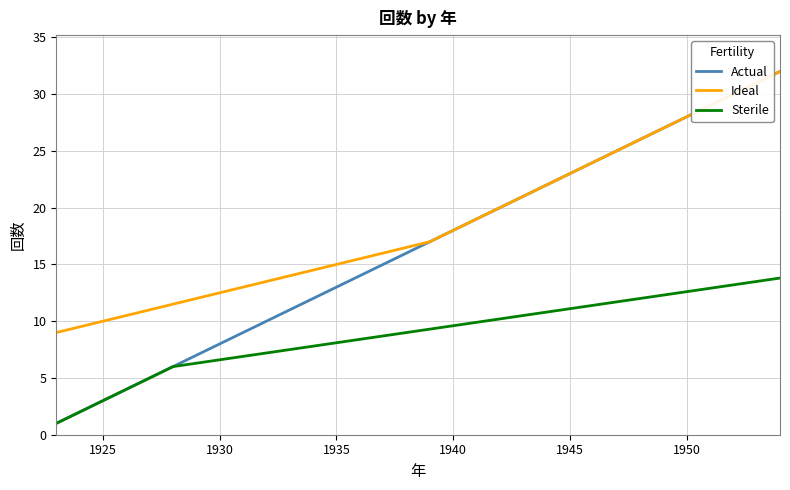

Which series has the widest spread of values?

Actual